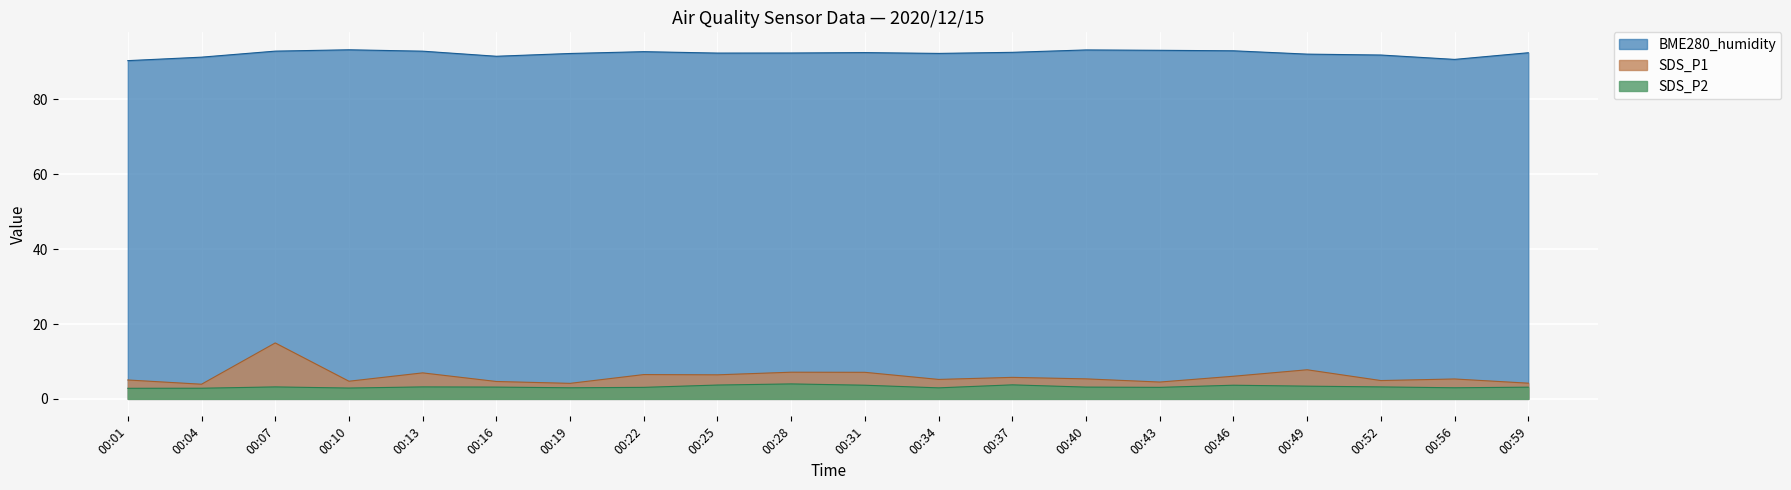

What is the highest value of the SDS_P2 series?

4.0